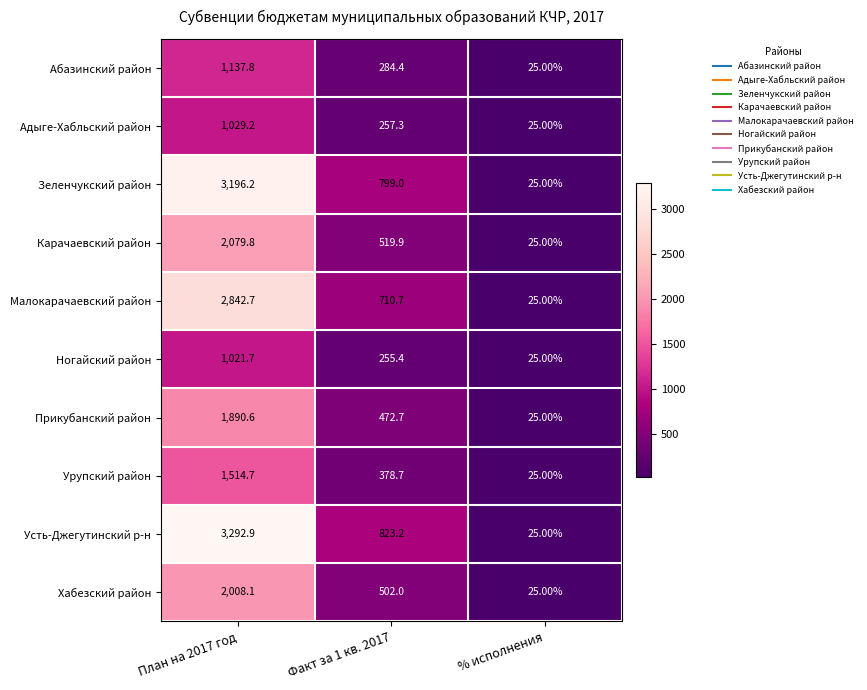

Rank the series at План на 2017 год from lowest to highest value.

Ногайский район, Адыге-Хабльский район, Абазинский район, Урупский район, Прикубанский район, Хабезский район, Карачаевский район, Малокарачаевский район, Зеленчукский район, Усть-Джегутинский р-н